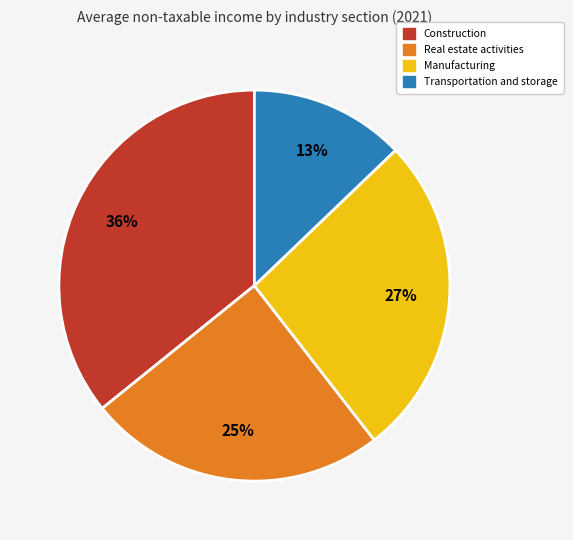

To the nearest percent, what is the difference between the largest and smallest slice percentages?

23%